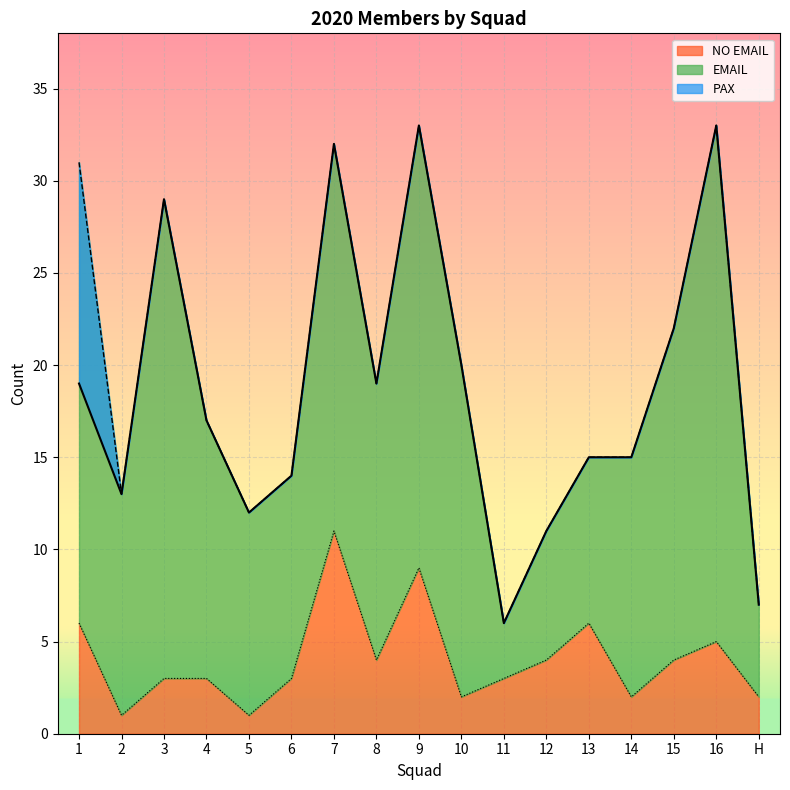

True or false: PAX and NO EMAIL cross at least once.

False